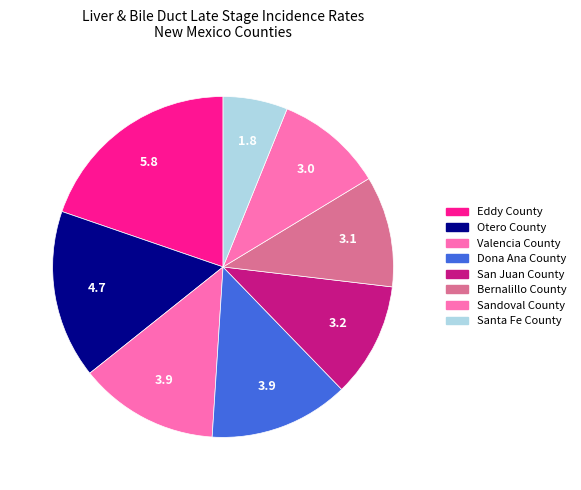

How many segments does this pie chart have?

8